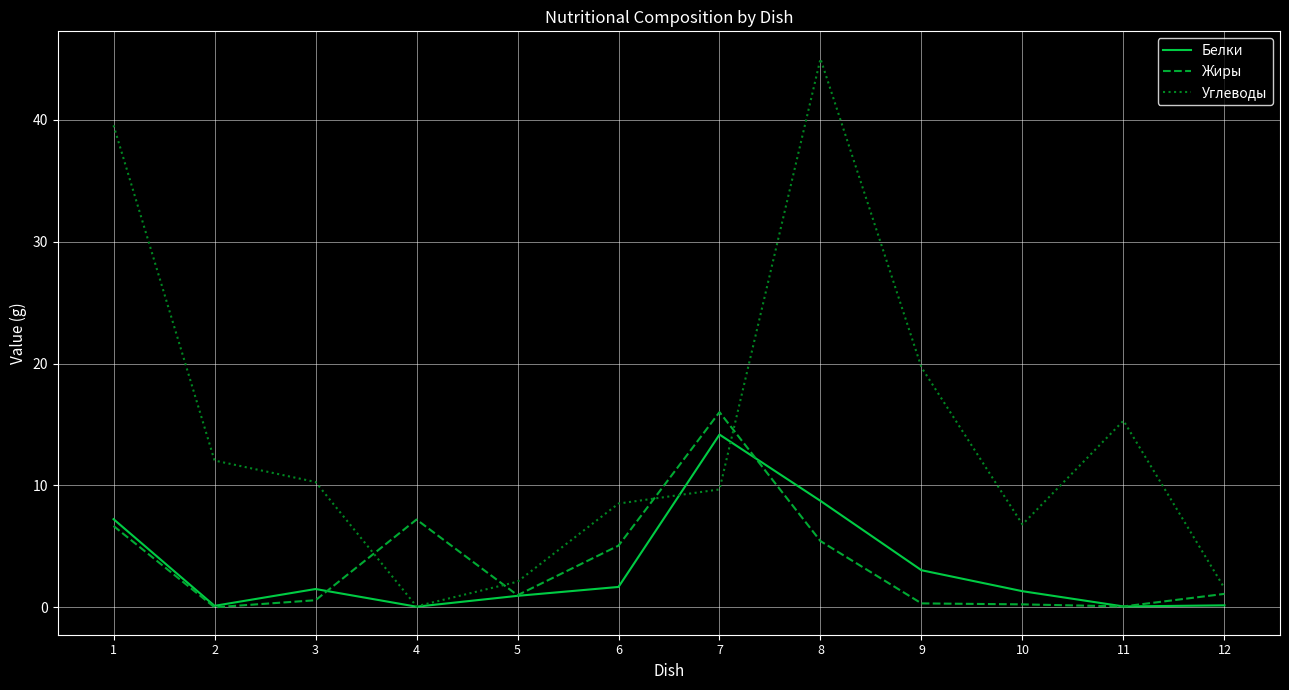

Where is the first local minimum for Углеводы?

4